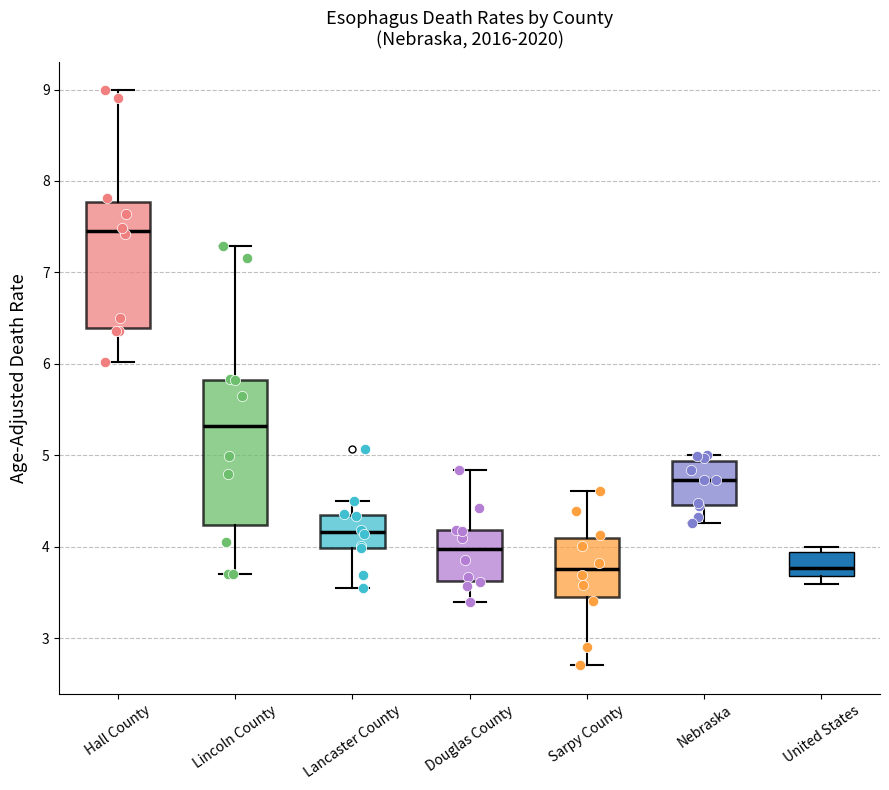

Reading left to right, transcribe this box plot: for each box, give where its median line is, the range the box spans, and where its two whiskers end, as read against the y-axis. The values are not printed on the chart, so give them approximately, as read against the axis.

Hall County: median 7.5, box 6.4 to 7.8, whiskers 6.0 to 9.0
Lincoln County: median 5.3, box 4.2 to 5.8, whiskers 3.7 to 7.3
Lancaster County: median 4.2, box 4.0 to 4.4, whiskers 3.6 to 4.5
Douglas County: median 4.0, box 3.6 to 4.2, whiskers 3.4 to 4.8
Sarpy County: median 3.8, box 3.5 to 4.1, whiskers 2.7 to 4.6
Nebraska: median 4.7, box 4.5 to 4.9, whiskers 4.3 to 5.0
United States: median 3.8, box 3.7 to 3.9, whiskers 3.6 to 4.0